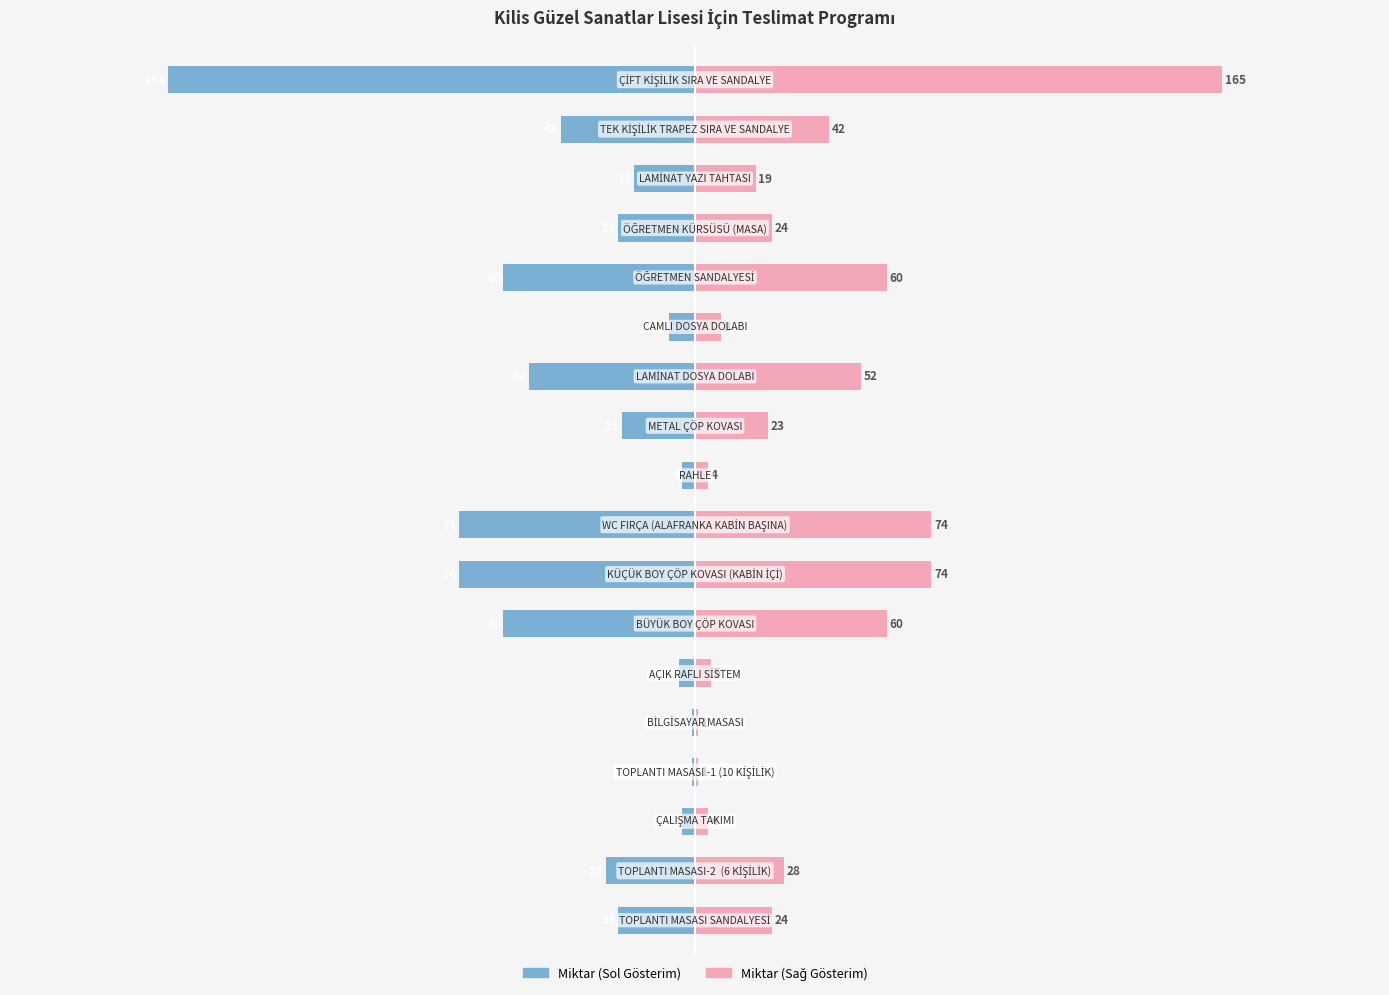

True or false: Miktar (Sol) has a value of -39.3 at 1.

False